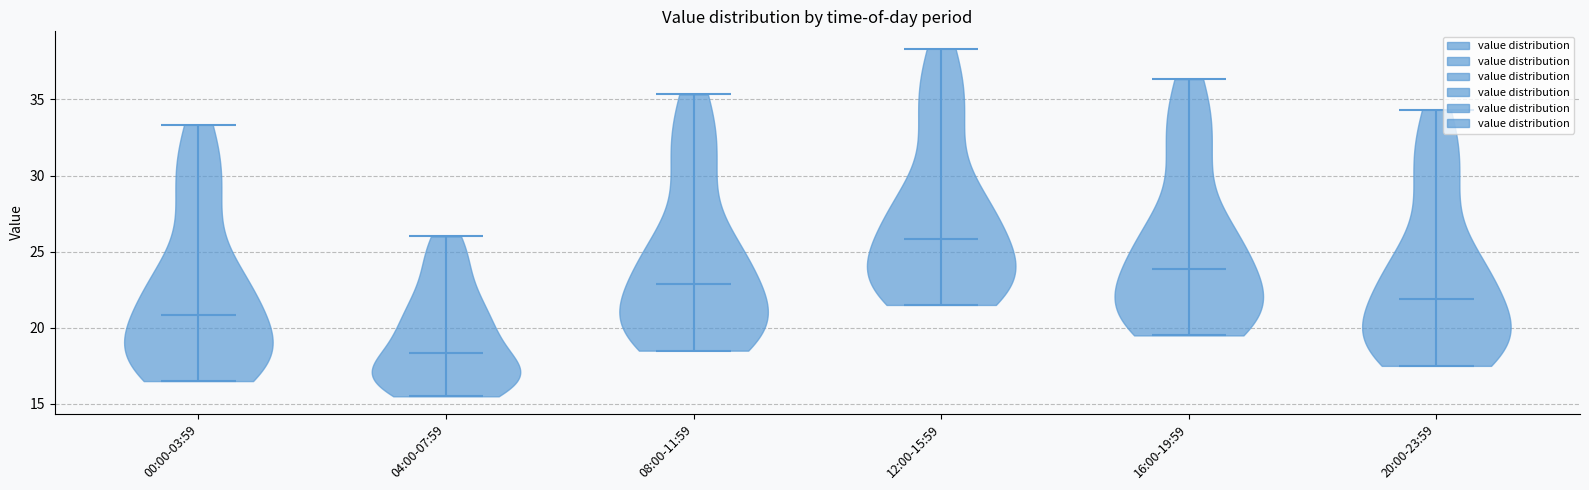

Reading left to right, read every violin against the y-axis: where its median line is, and the lowest and highest points it reaches. The values are not printed on the chart, so give them approximately, as read against the axis.

00:00-03:59: median line 21.0, lowest point 16.5, highest point 33.5
04:00-07:59: median line 18.5, lowest point 15.5, highest point 26.0
08:00-11:59: median line 23.0, lowest point 18.5, highest point 35.5
12:00-15:59: median line 26.0, lowest point 21.5, highest point 38.5
16:00-19:59: median line 24.0, lowest point 19.5, highest point 36.5
20:00-23:59: median line 22.0, lowest point 17.5, highest point 34.5